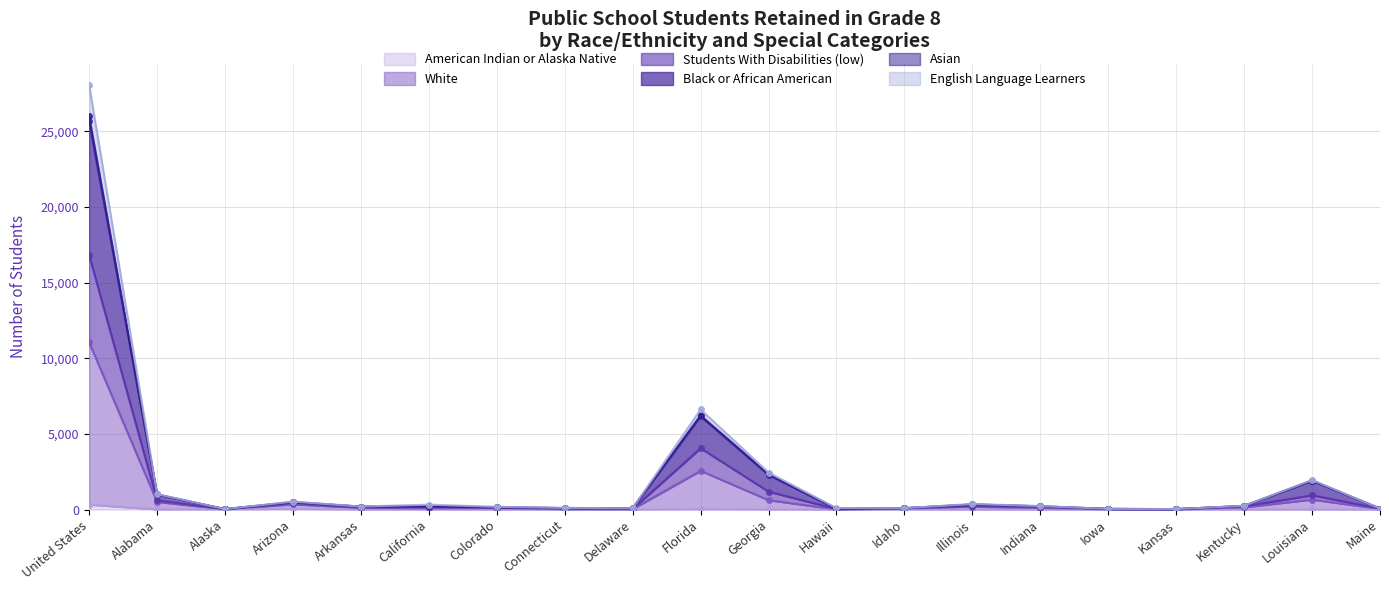

Which series has the largest total across all categories?

Students With Disabilities (low)